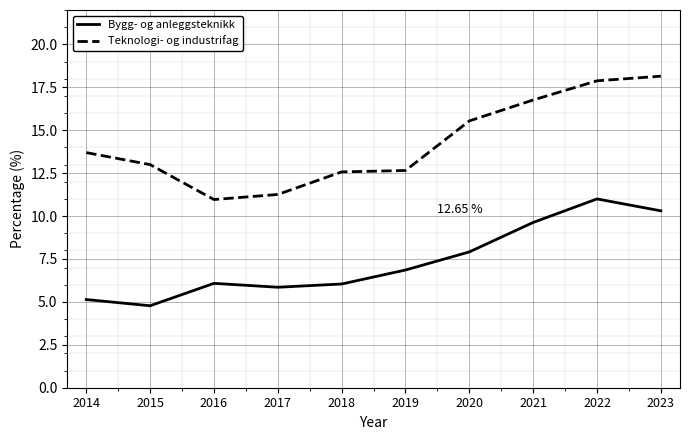

At which label does Teknologi- og industrifag reach its peak?

2023